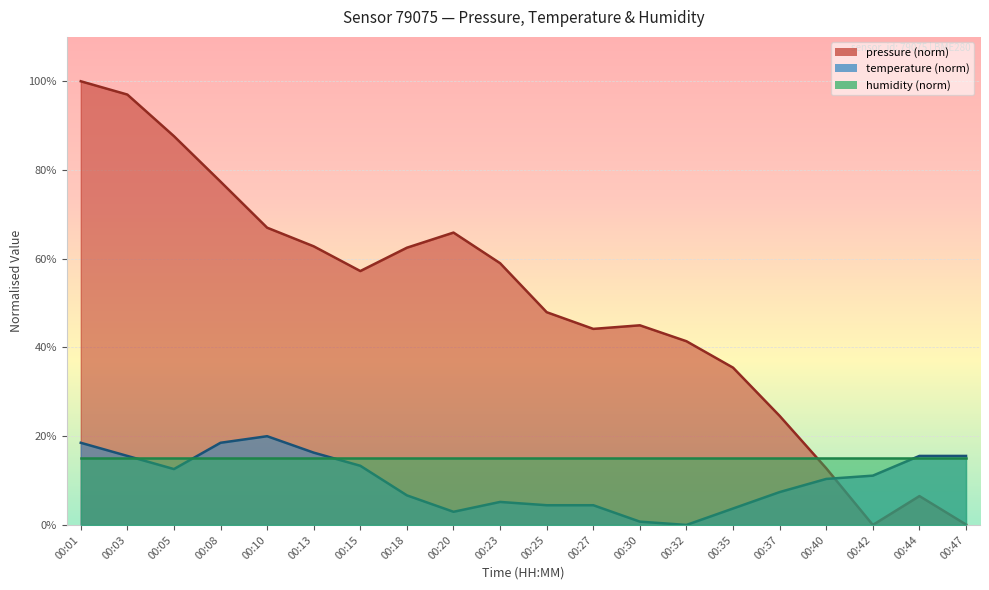

What is the total value across all series at 00:18?

84.2